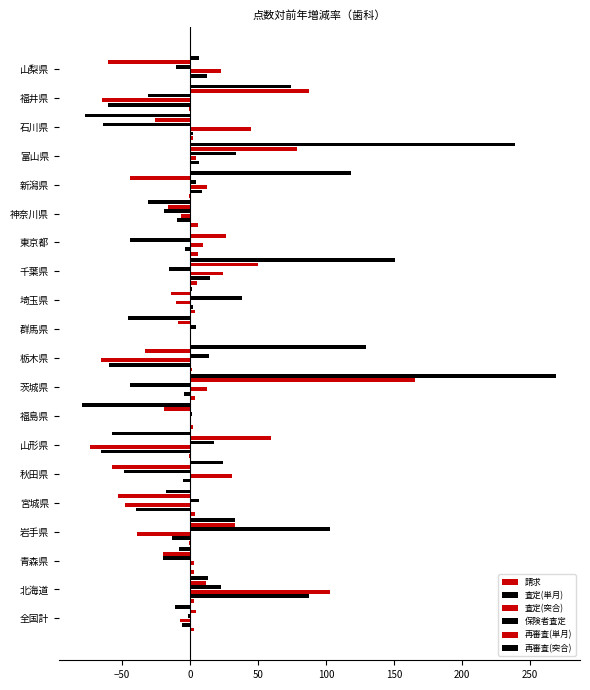

Count the number of data series in this chart.

6